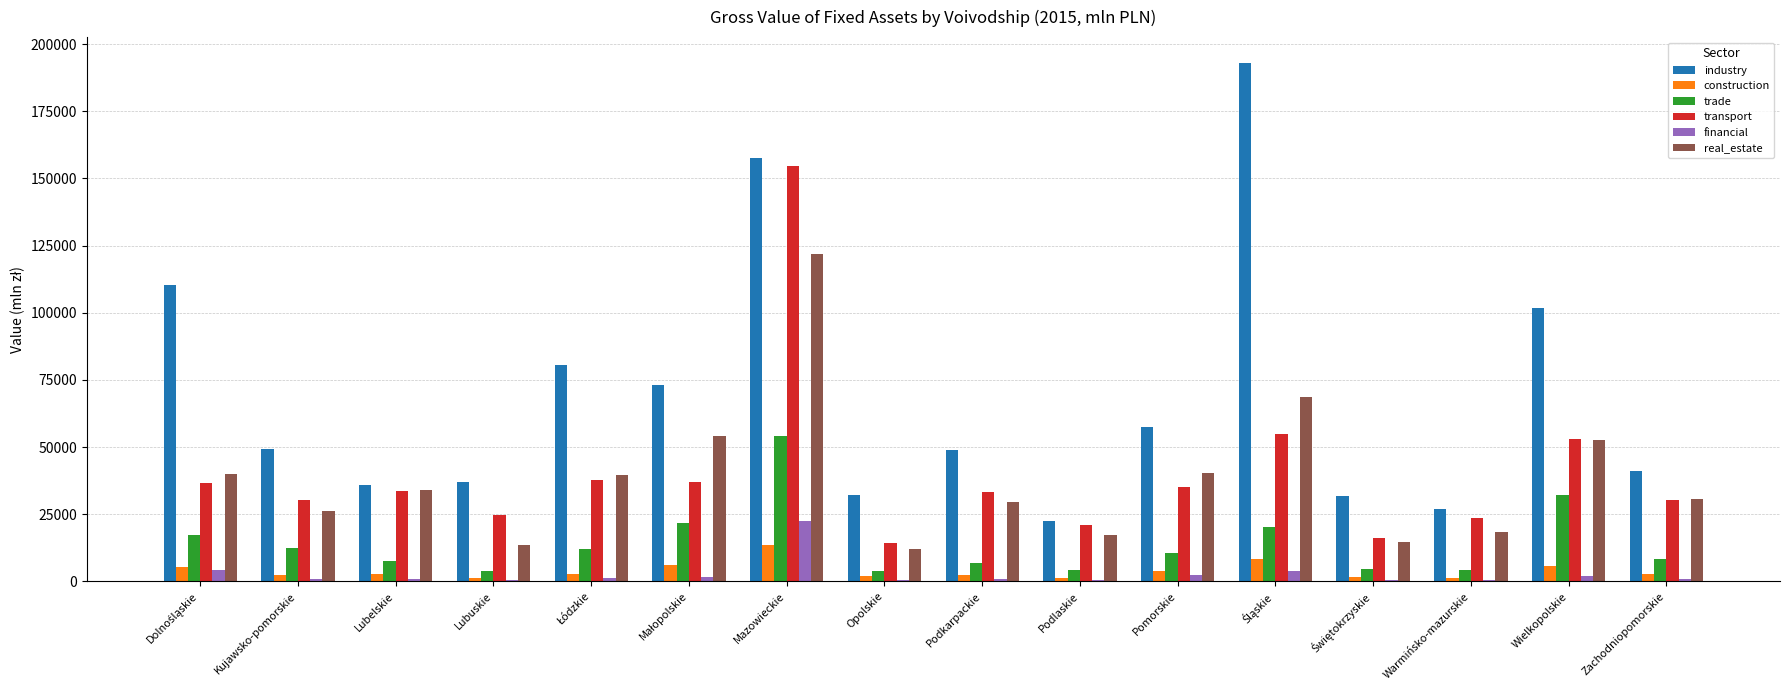

At which category is the sum across all series the highest?

Mazowieckie